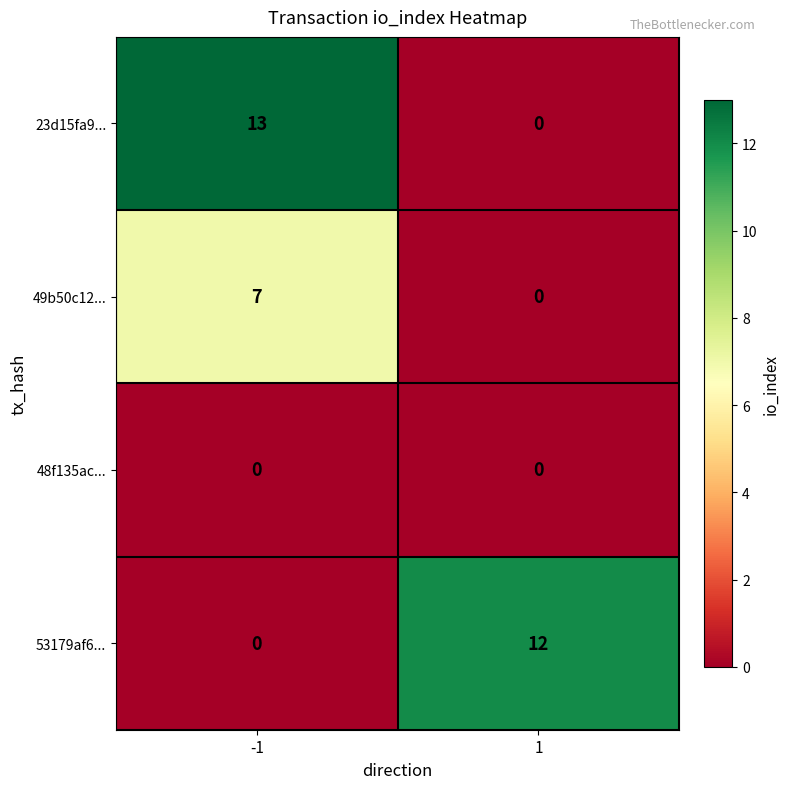

Reading left to right, list all the values displayed in this chart.

23d15fa9...: -1=13	1=0
49b50c12...: -1=7	1=0
48f135ac...: -1=0	1=0
53179af6...: -1=0	1=12